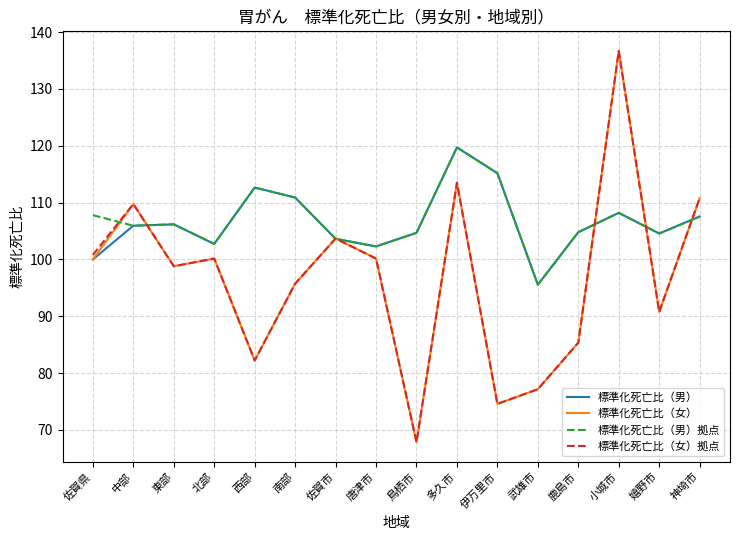

What is the total value across all series at 武雄市?

345.4